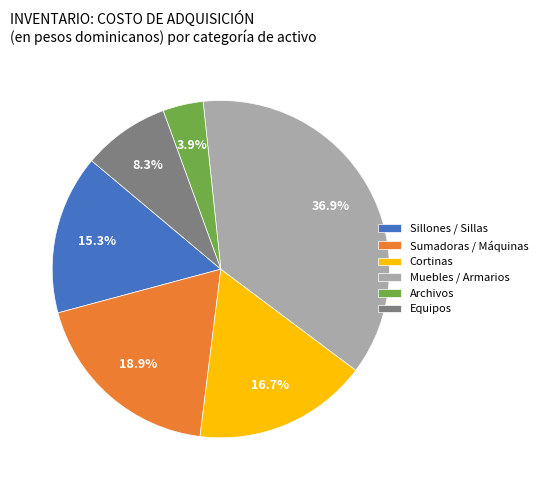

Rank the categories by value from lowest to highest.

Archivos, Equipos, Sillones / Sillas, Cortinas, Sumadoras / Máquinas, Muebles / Armarios